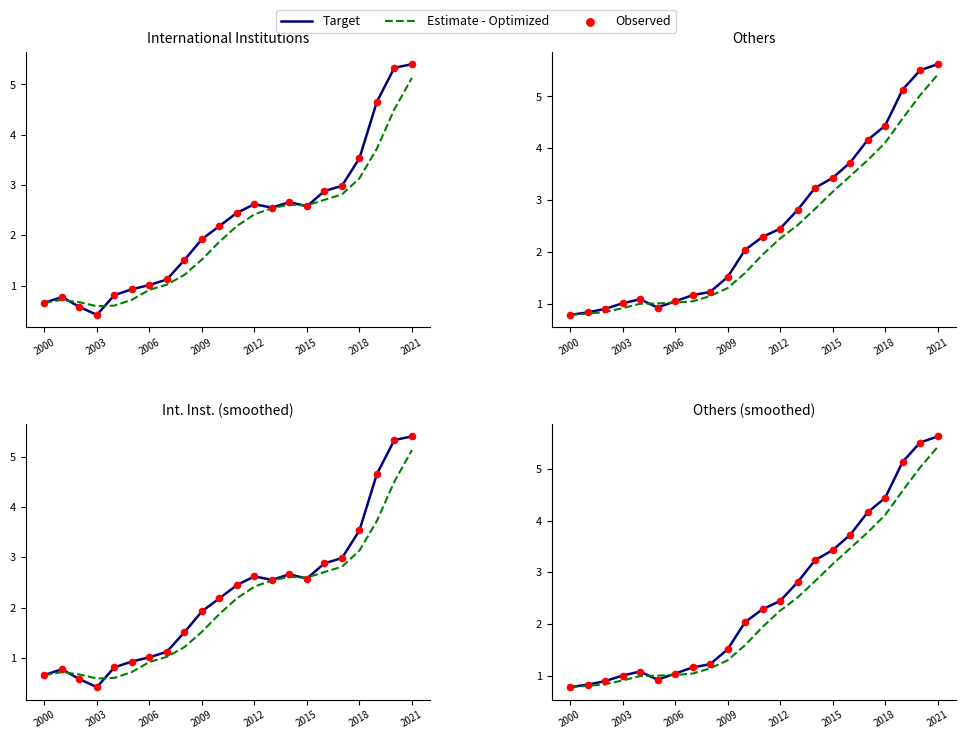

What are all the series names shown in the legend?

Target, Estimate - Optimized, Observed